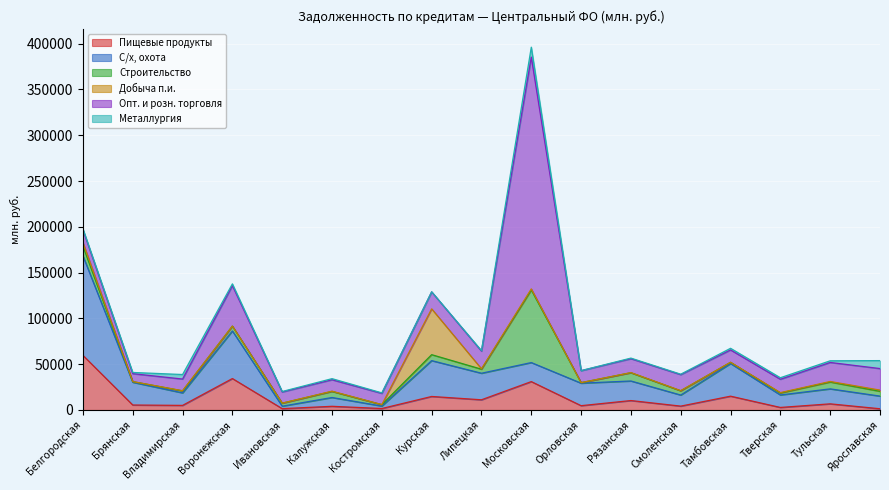

What is the average value of the Опт. и розн. торговля series?

30916